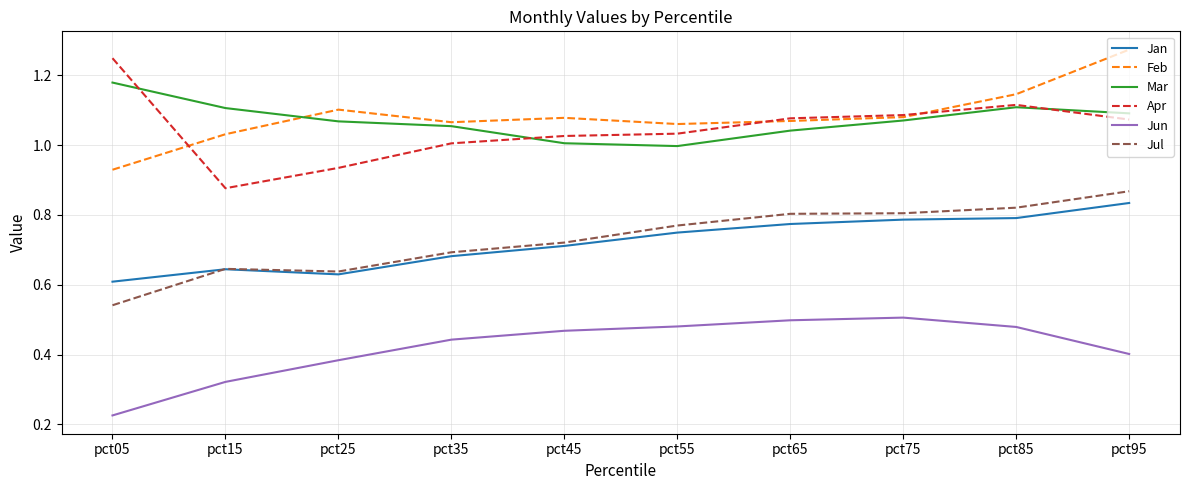

The value of Jun at pct95 is 0.7. True or false?

False